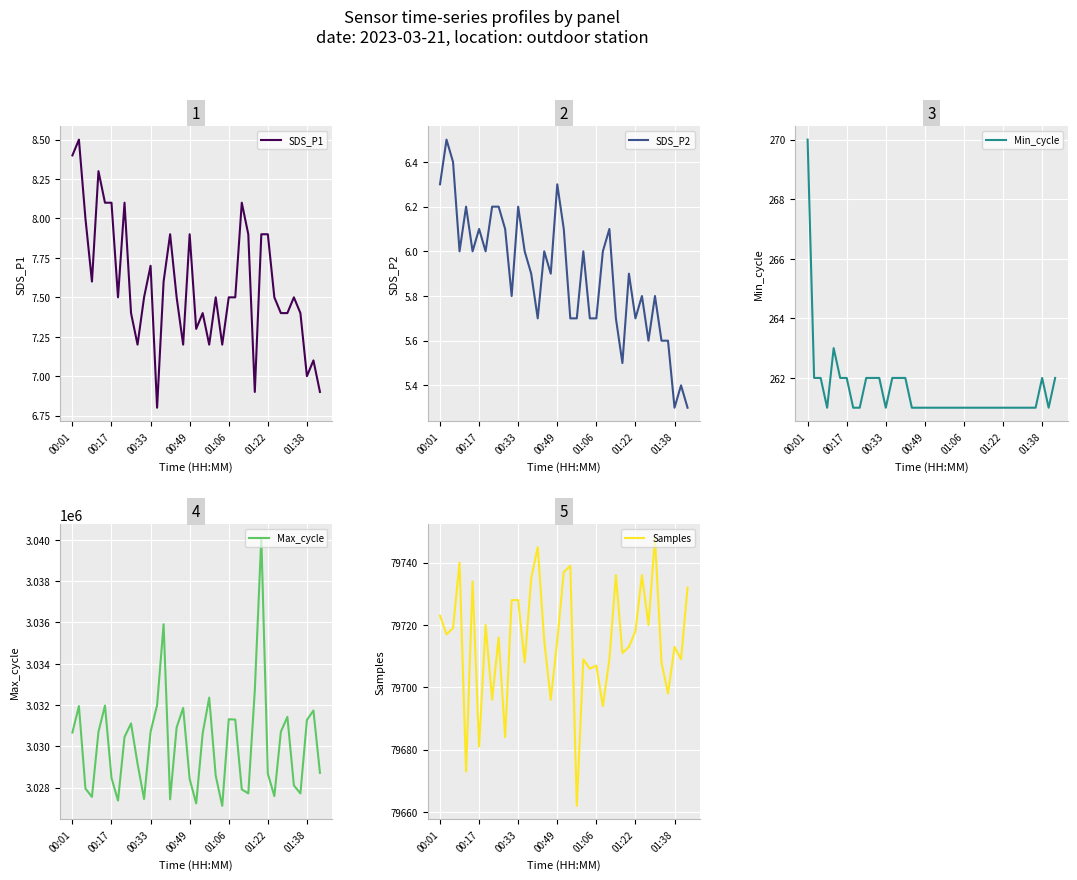

What position from the right is 13?

26